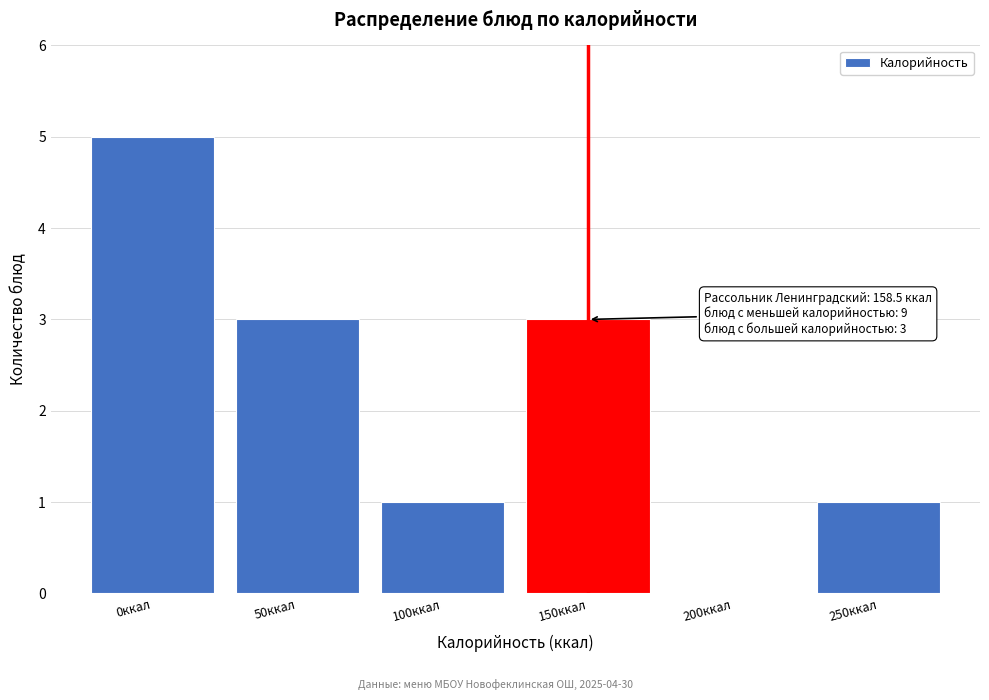

Reading right to left, transcribe all the data shown in this chart.

250ккал=1	200ккал=0	150ккал=3	100ккал=1	50ккал=3	0ккал=5